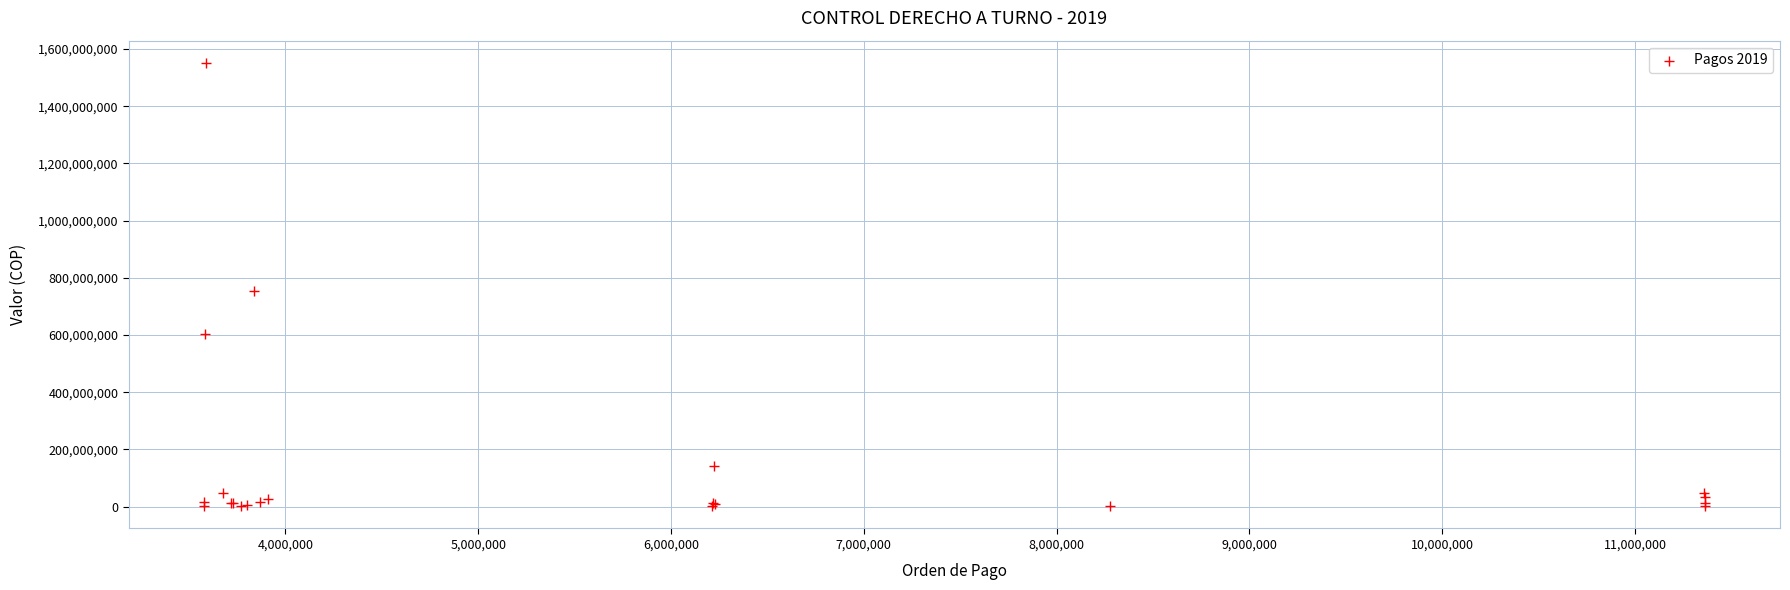

What Y value in the scatter plot is closest to 776389548?

752892800.0